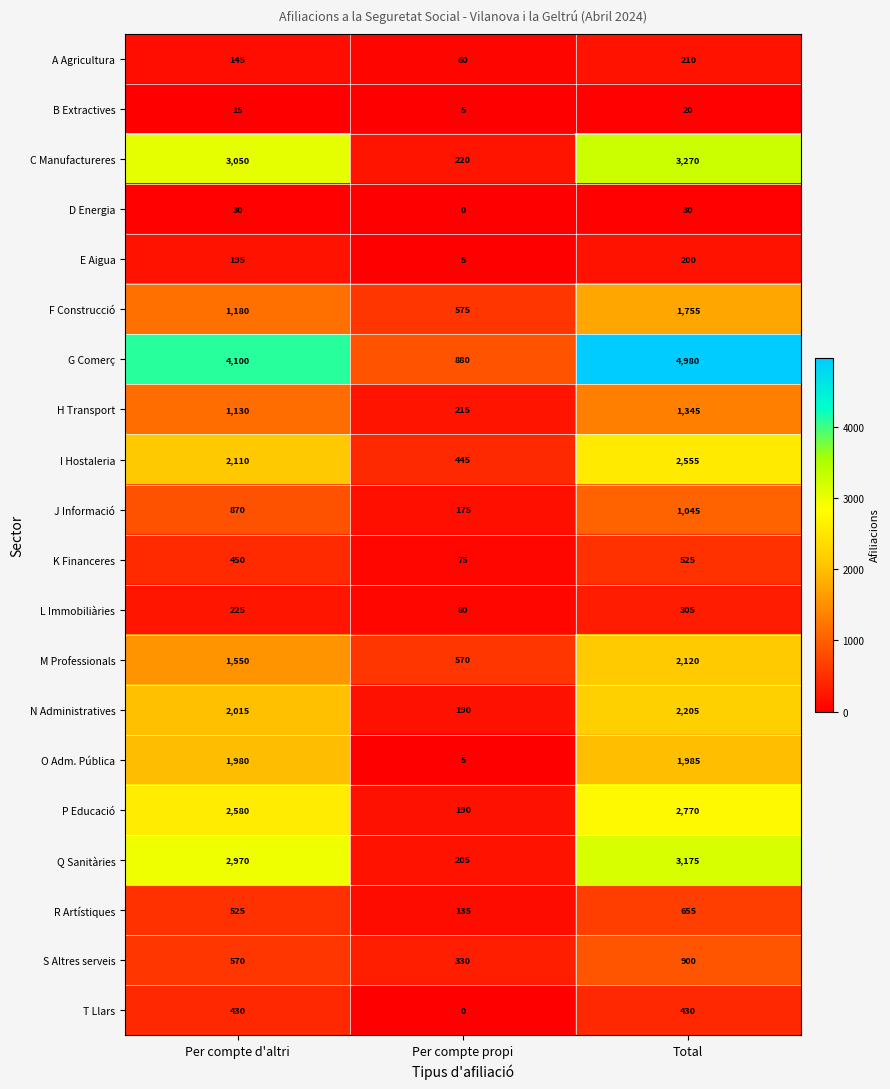

What is the difference between the E Aigua values at Per compte d'altri and Per compte propi?

190